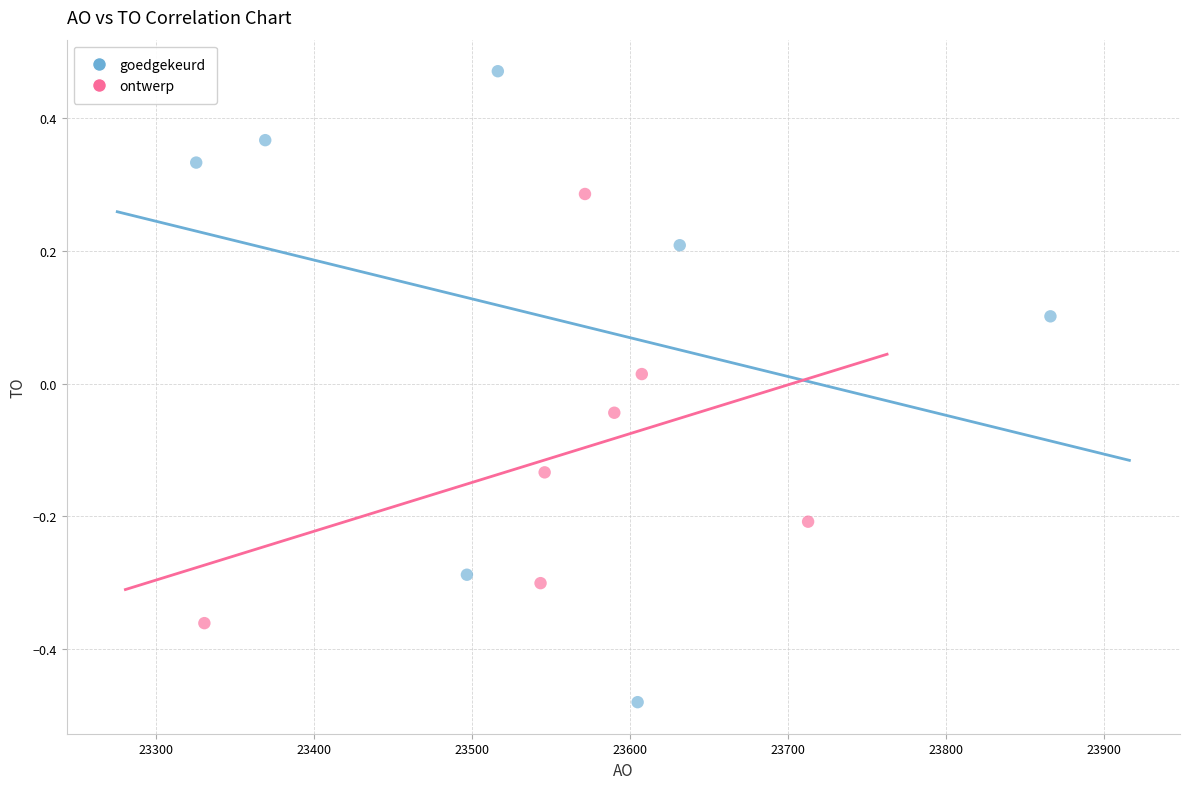

What are all the series names shown in the legend?

goedgekeurd, ontwerp